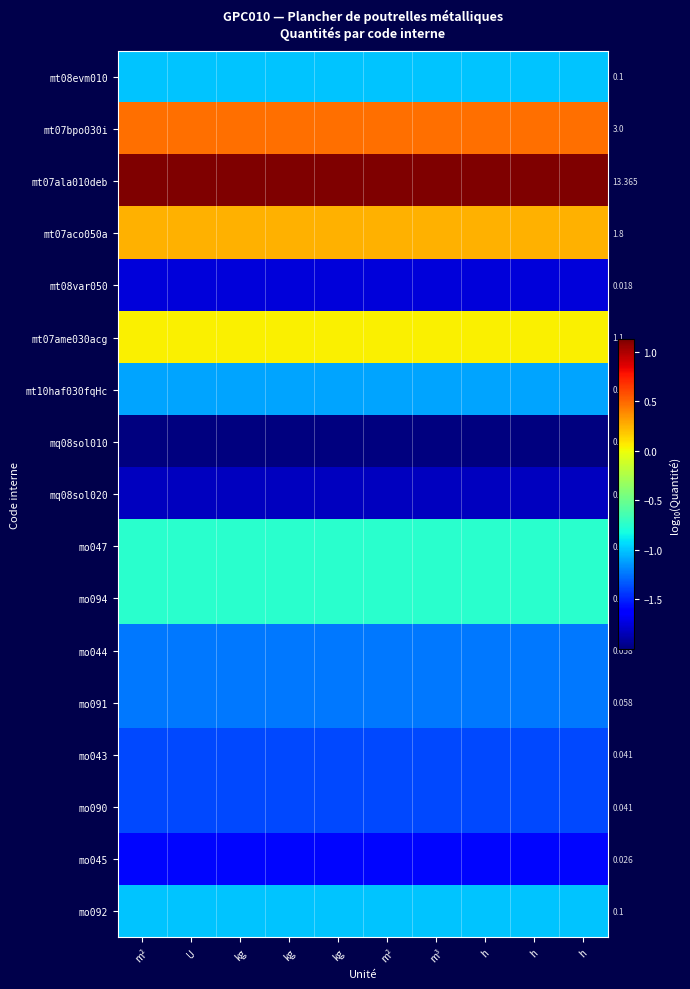

Is the value of mt08var050 at m² greater than the value of mo045 at m²?

No